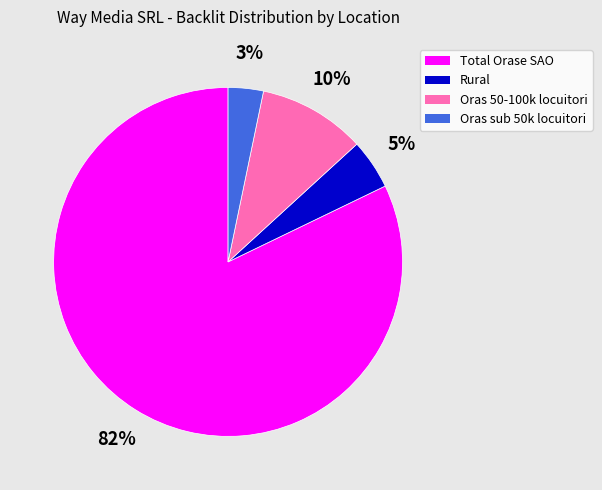

To the nearest percent, what is the combined percentage of Oras sub 50k locuitori and Oras 50-100k locuitori?

13%